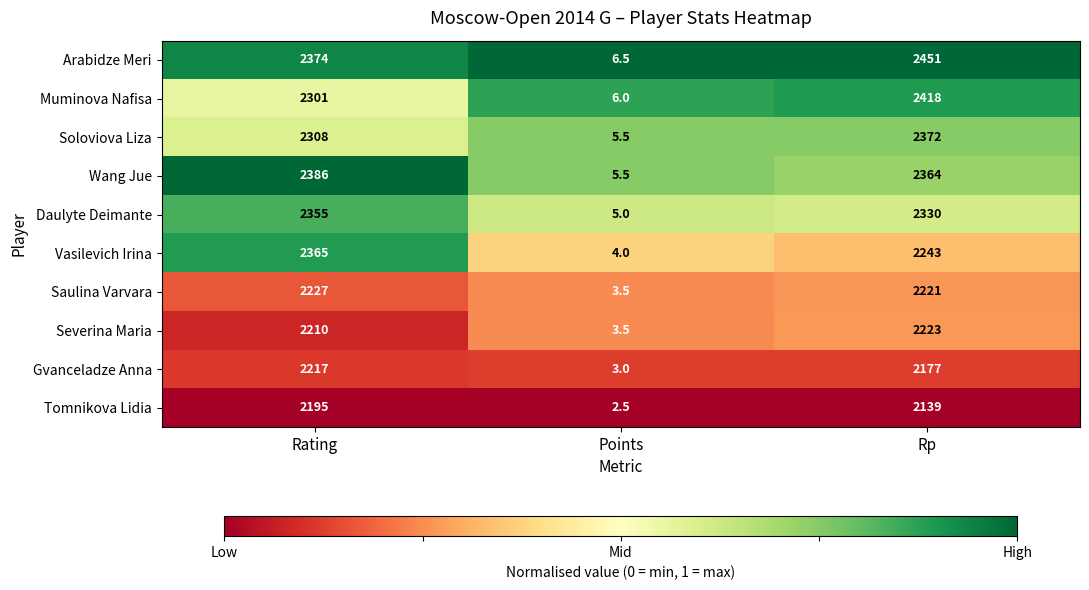

Which series has the widest spread of values?

Arabidze Meri